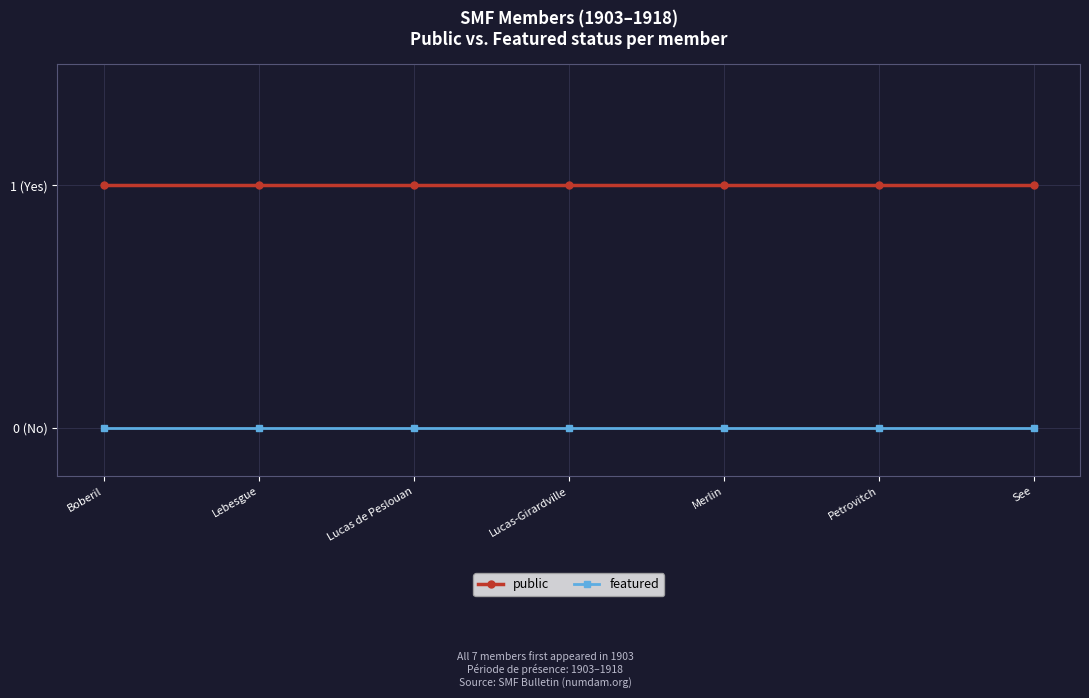

At Merlin, list the series in order from smallest to largest.

featured, public